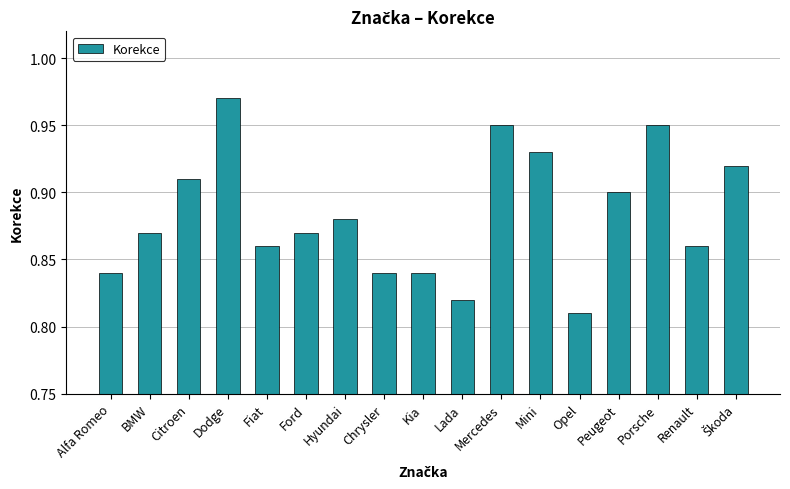

What is the sum of all values?

15.0